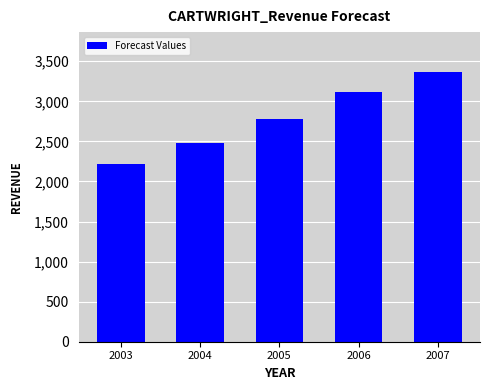

Between 2006 and 2005, which is larger?

2006